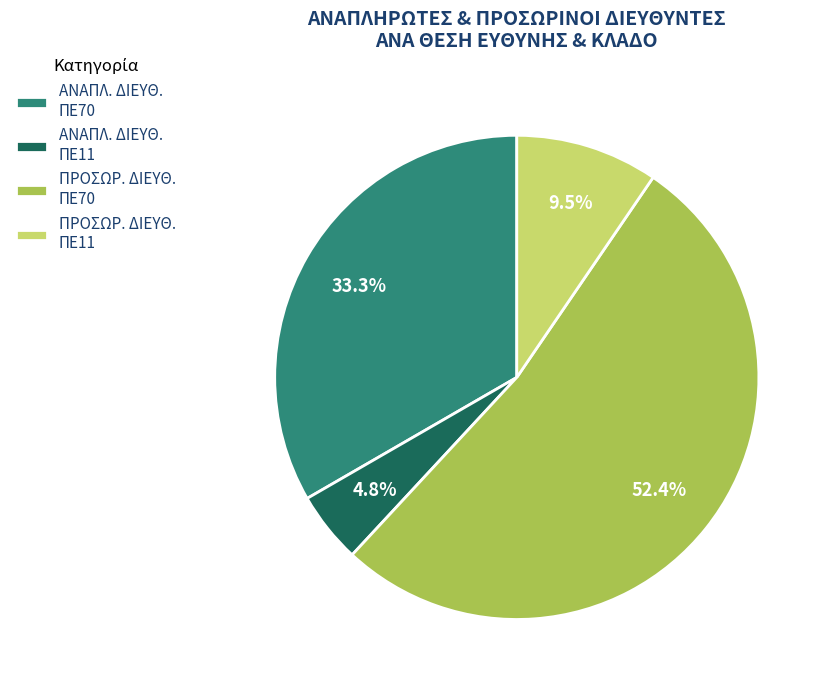

Rank the categories by value from highest to lowest.

ΠΡΟΣΩΡ. ΔΙΕΥΘ. ΠΕ70, ΑΝΑΠΛ. ΔΙΕΥΘ. ΠΕ70, ΠΡΟΣΩΡ. ΔΙΕΥΘ. ΠΕ11, ΑΝΑΠΛ. ΔΙΕΥΘ. ΠΕ11